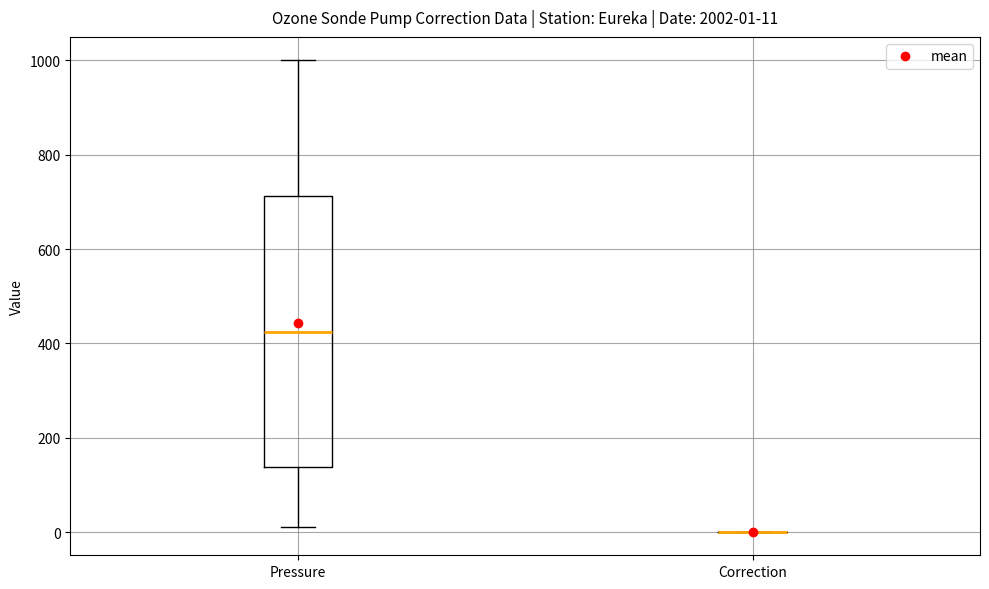

Which box is the tallest, from its lower edge to its upper edge?

Pressure